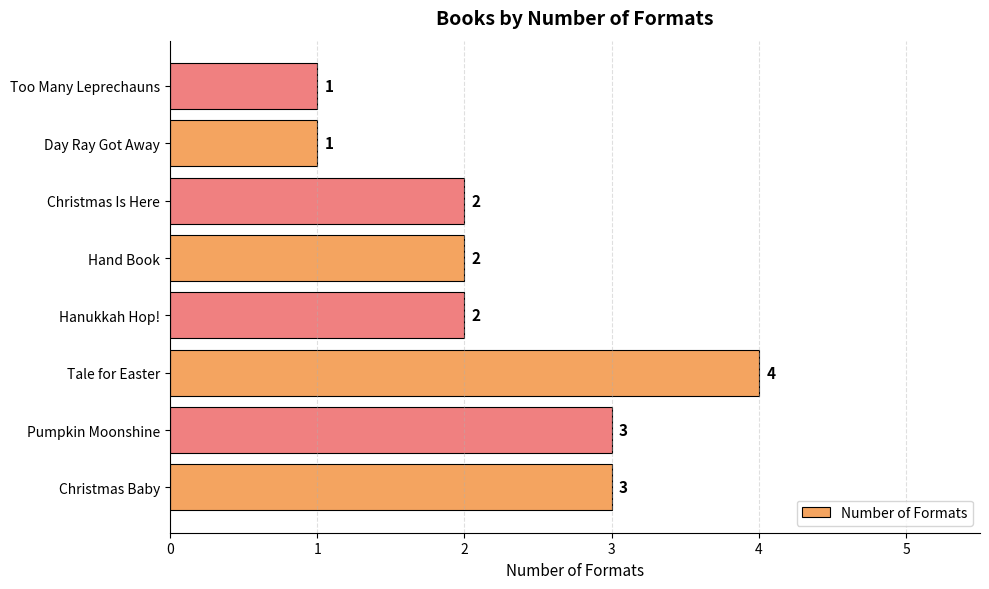

What is the average value?

2